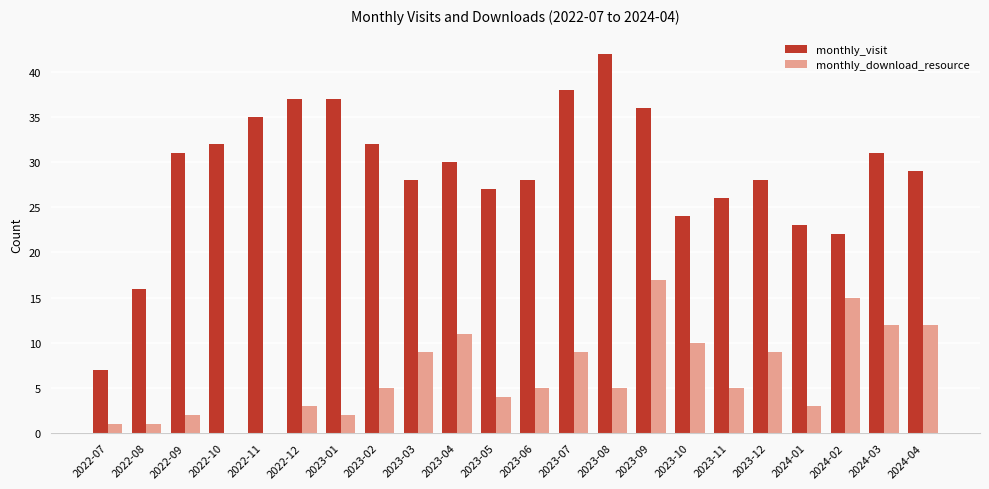

True or false: monthly_visit has a value of 20 at 2023-07.

False